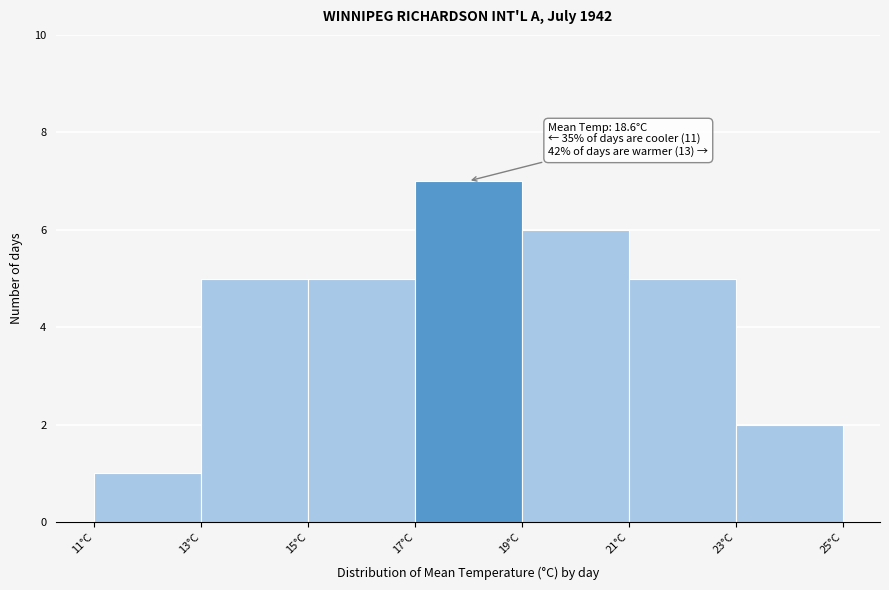

Which range on the x-axis has the tallest bar?

17 to 19